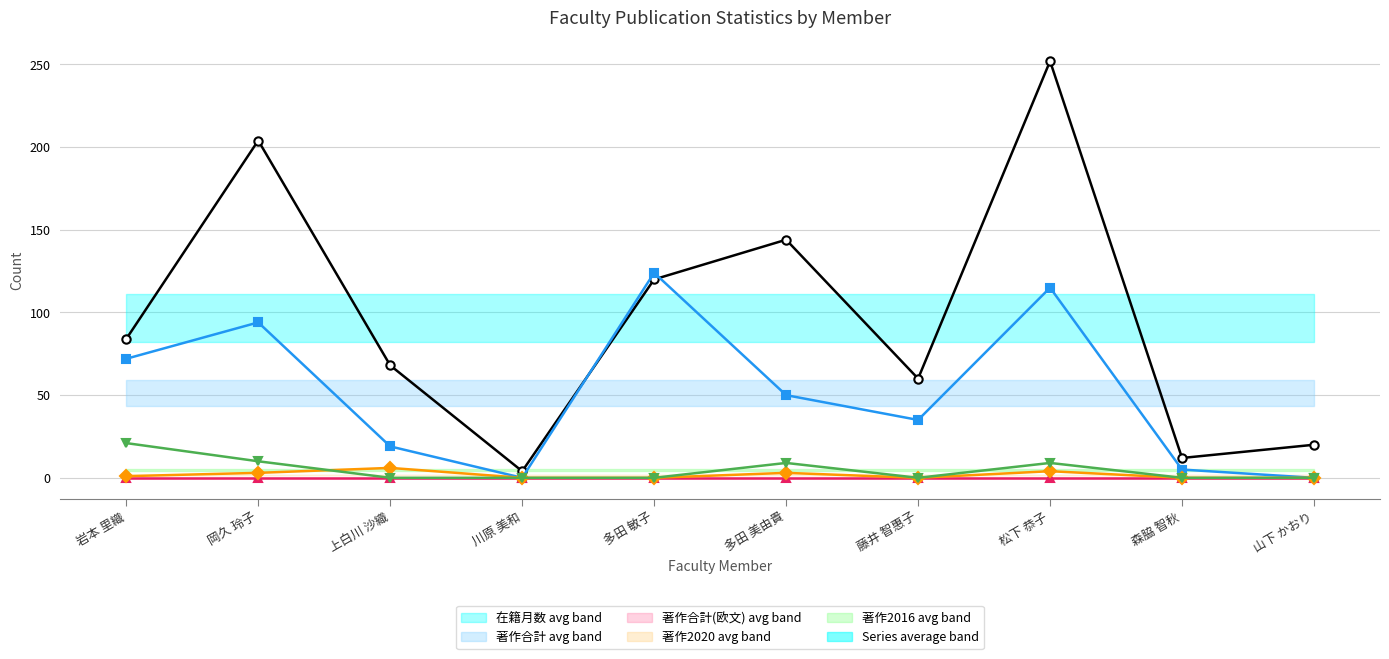

What is the value of the 在籍月数 point at the 5th from the left?

120